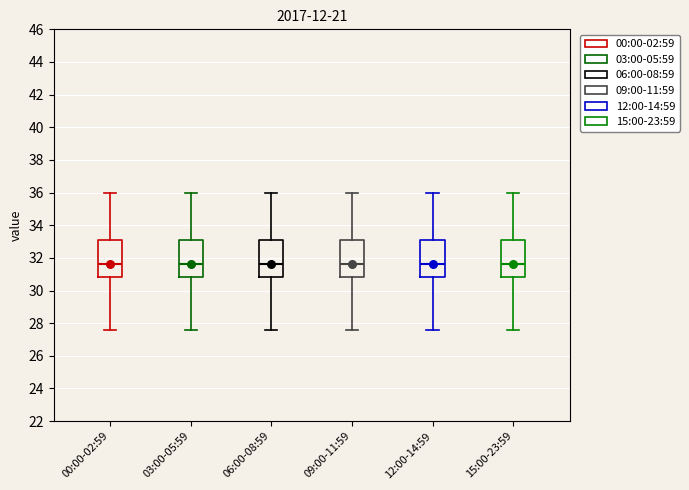

Where is the upper edge of the box for 15:00-23:59 on the y-axis? The values are not printed on the chart, so give them approximately, as read against the axis.

33.2